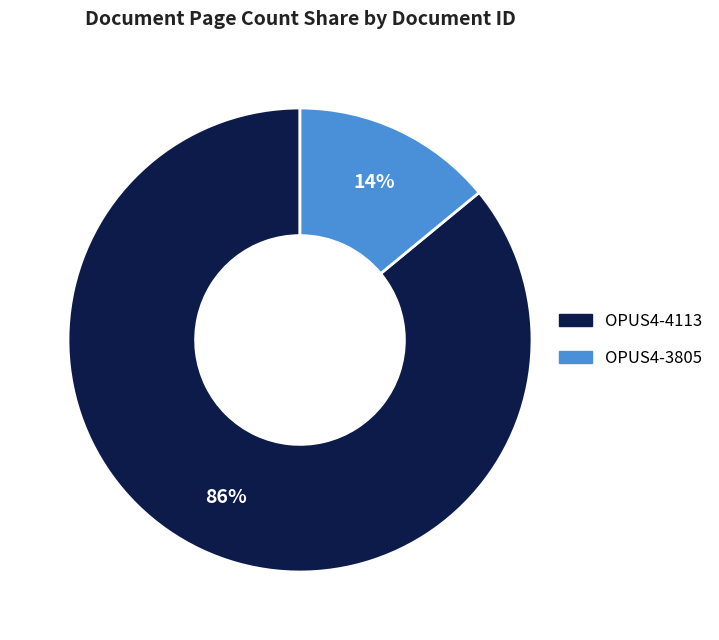

To the nearest percent, what percentage of the pie is OPUS4-4113?

86%